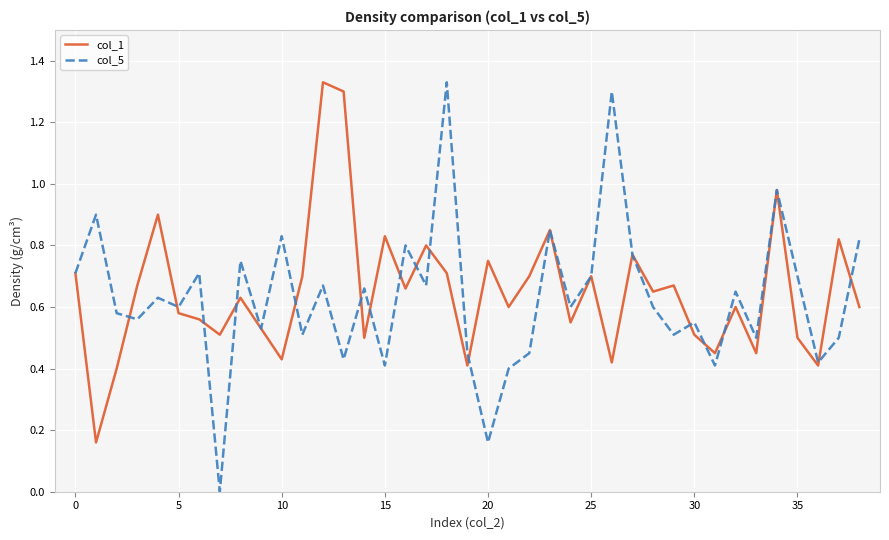

Which series has the widest spread of values?

col_5